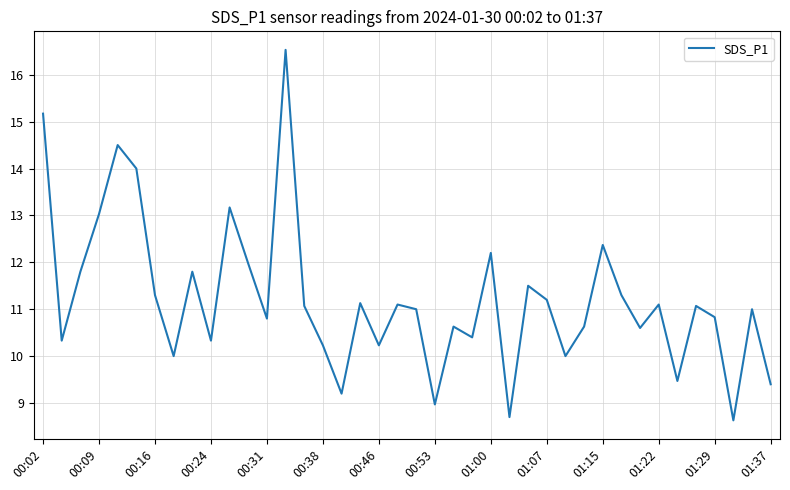

What is the average value?

11.2